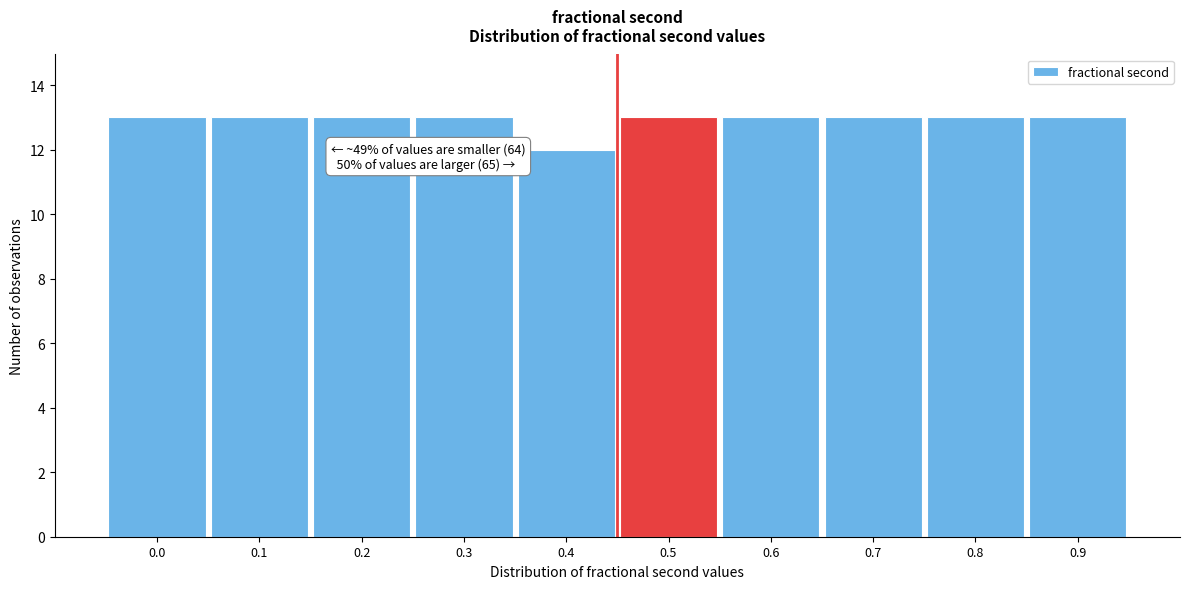

Reading left to right, what are all the values shown in this chart?

13	13	13	13	12	13	13	13	13	13